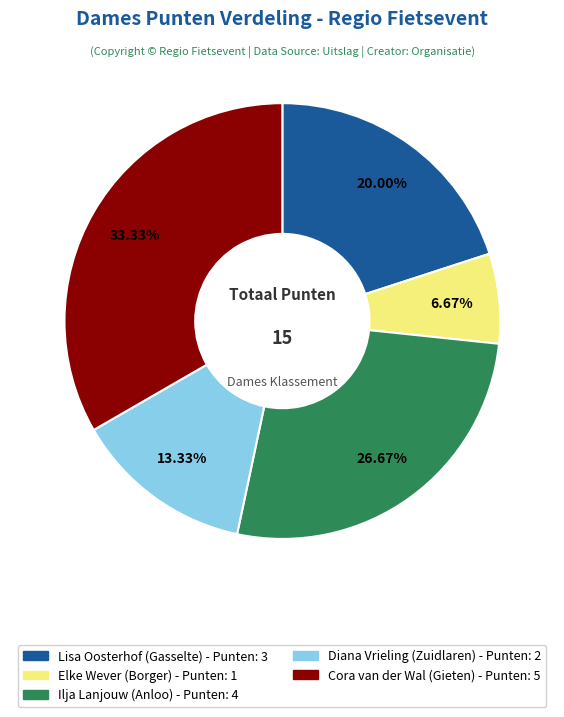

How many slices are in this pie chart?

5